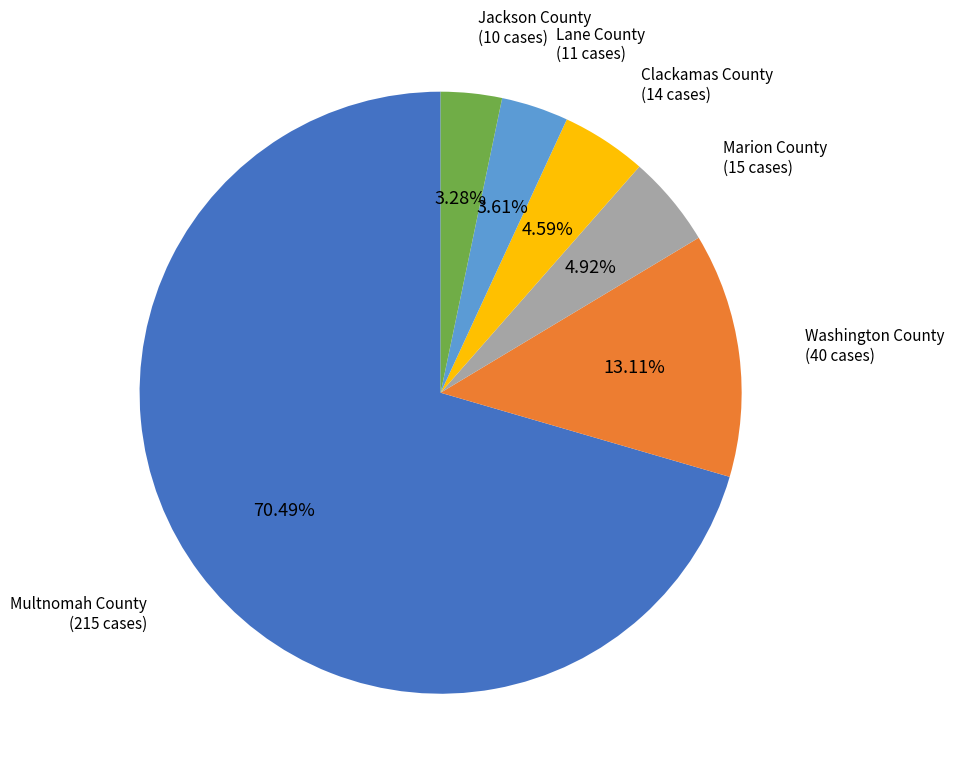

Does any single category account for the majority?

Yes